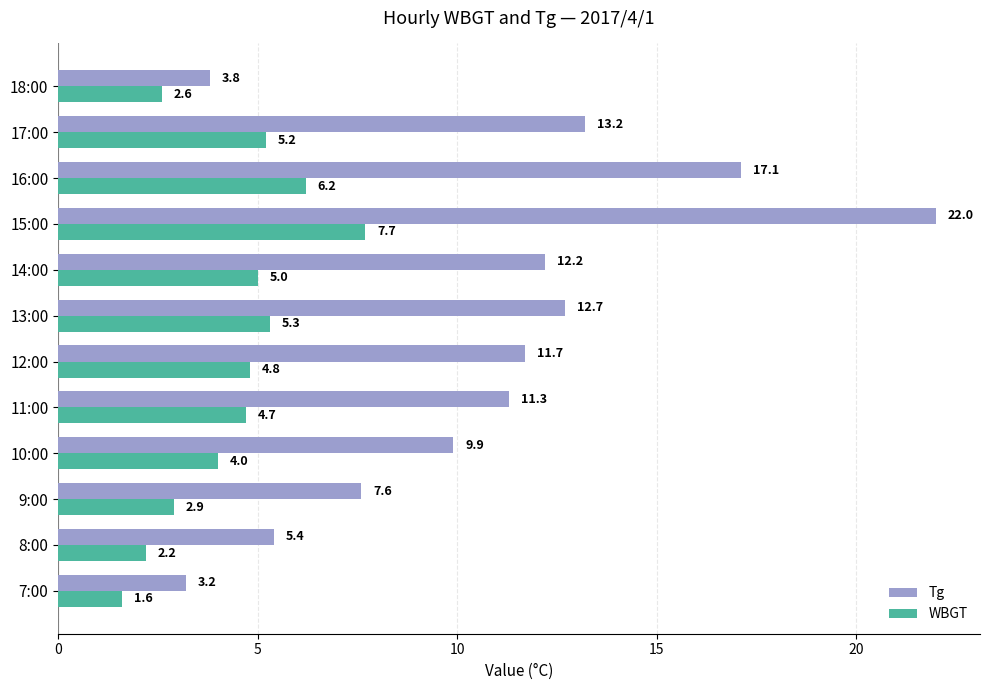

Read the WBGT value at 16:00.

6.2